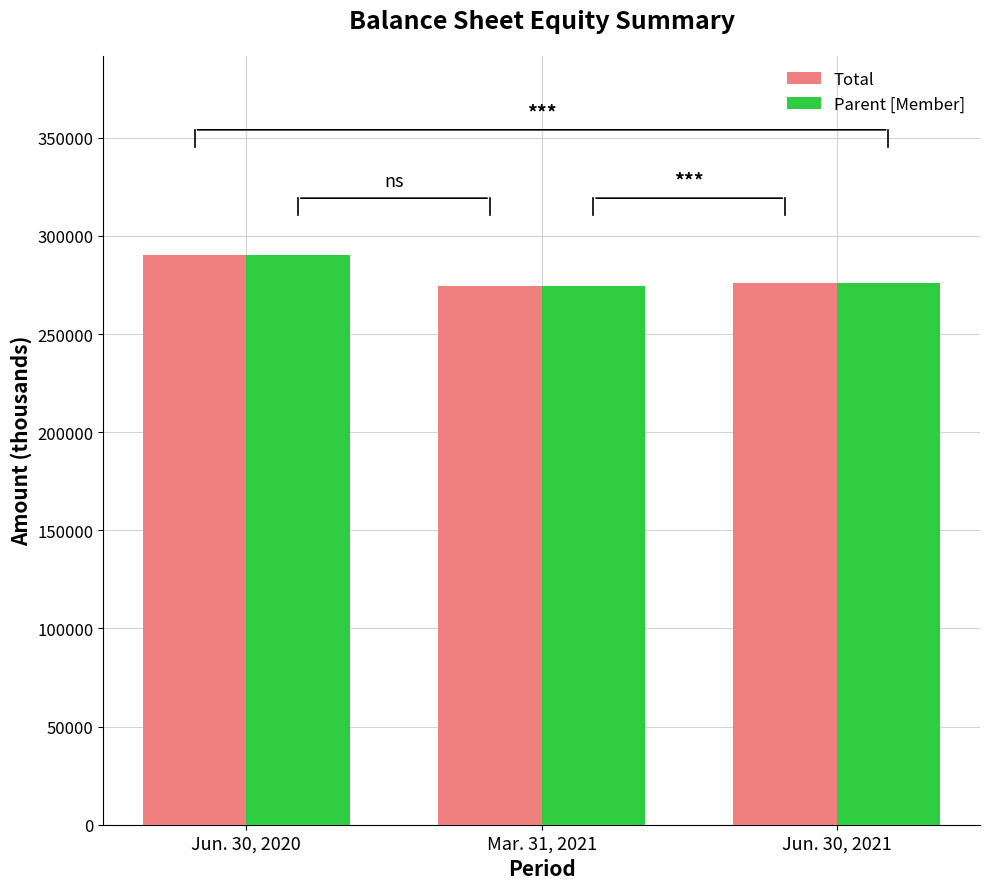

Which category has the highest value across all series?

Jun. 30, 2020